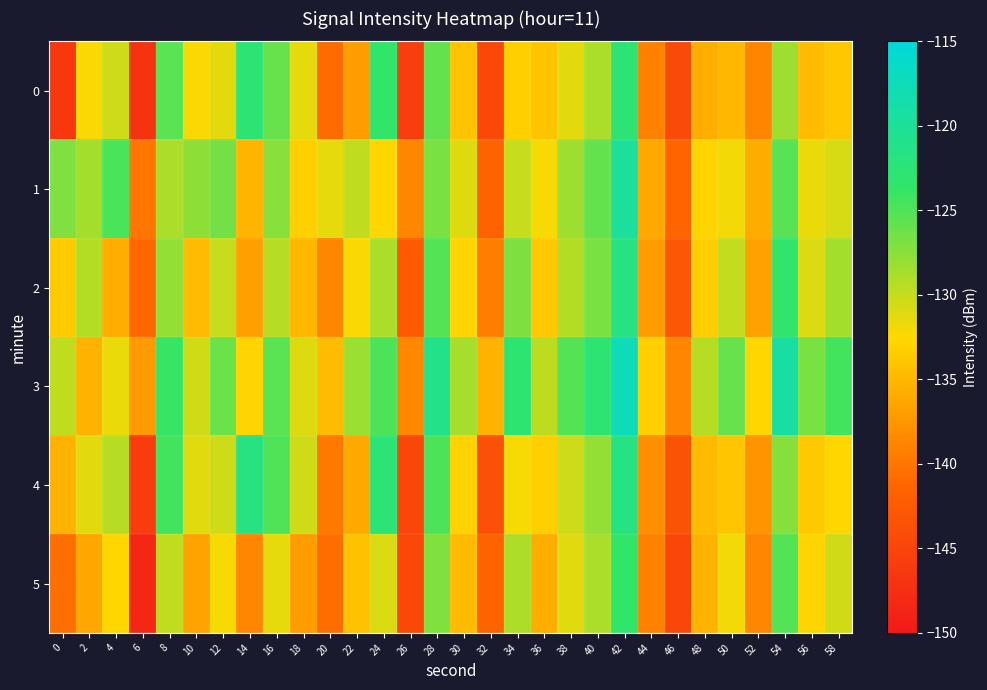

What is the greatest value displayed?

-117.6